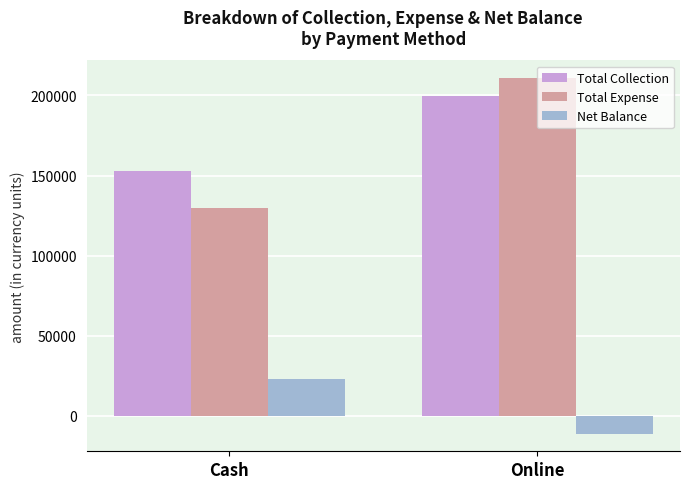

What is the spread (max minus min) of values at Online?

221766